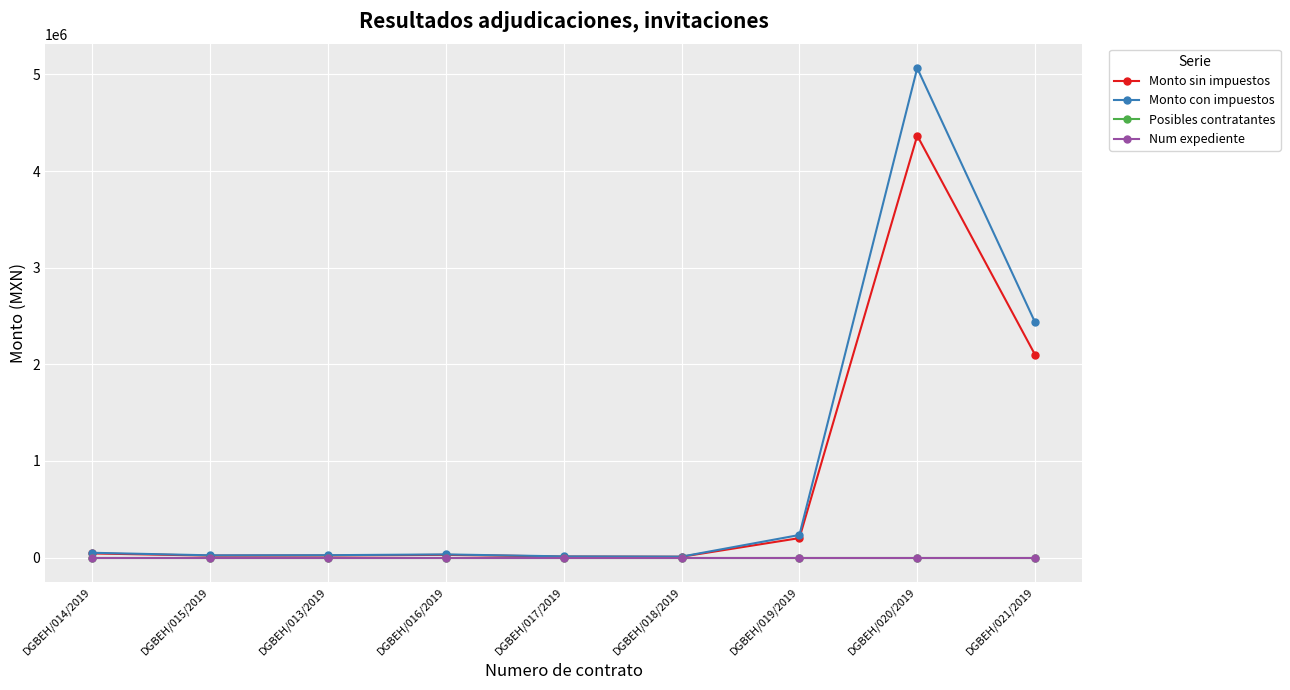

Reading left to right, list all the values displayed in this chart.

Monto sin impuestos: 42781.7	20177.3	21330.0	28224.5	10700.8	8562.2	201600.0	4366950.0	2098584.0
Monto con impuestos: 49626.8	23405.7	24742.8	32740.4	12413.0	9932.2	233856.0	5065662.0	2434357.4
Posibles contratantes: 1.0	1.0	1.0	2.0	2.0	2.0	3.0	4.0	5.0
Num expediente: 1.0	1.0	1.0	2.0	2.0	2.0	3.0	4.0	5.0